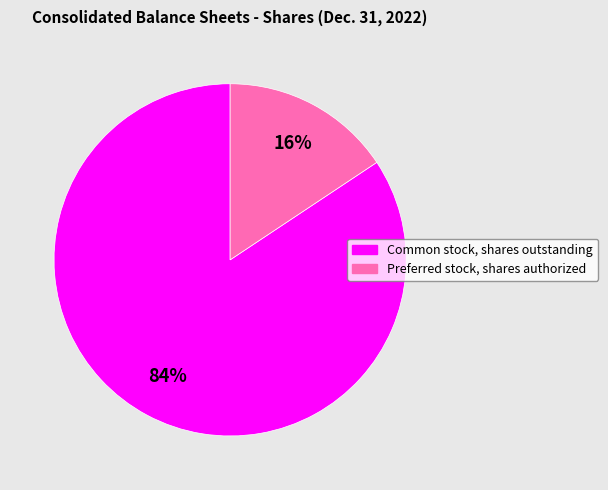

Rank the categories by value from highest to lowest.

Common stock, shares outstanding, Preferred stock, shares authorized